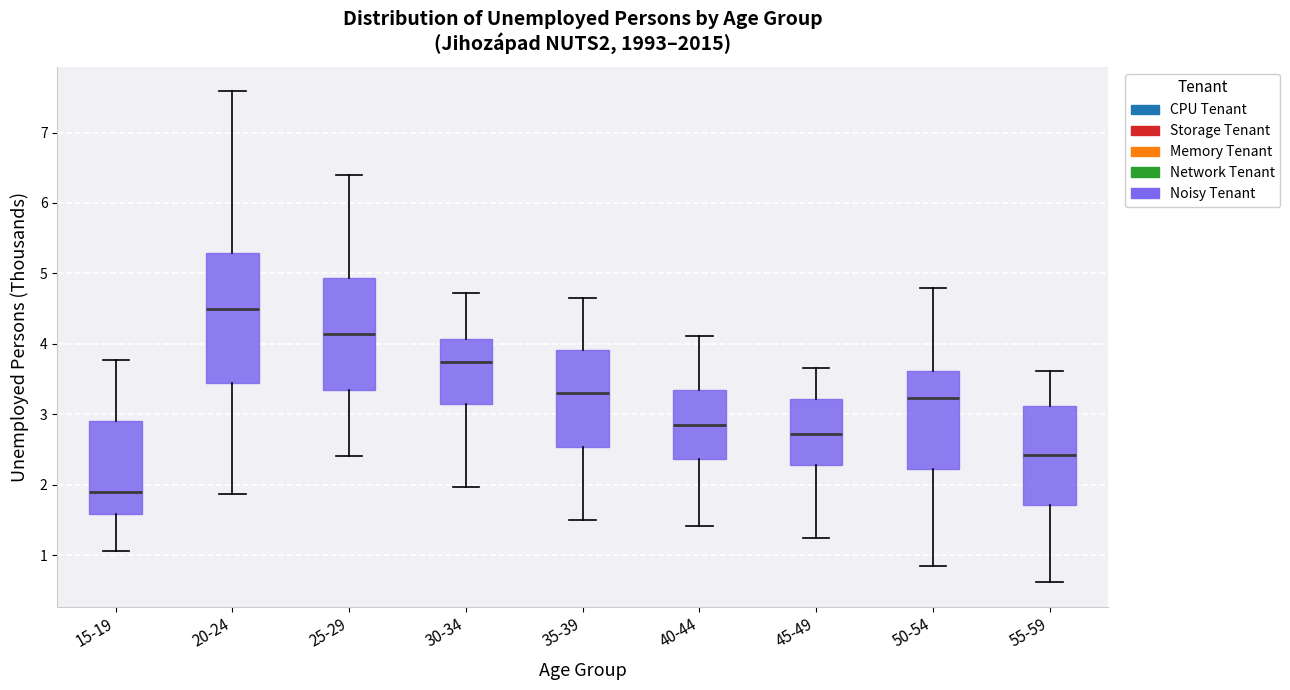

Which box is the tallest, from its lower edge to its upper edge?

20-24